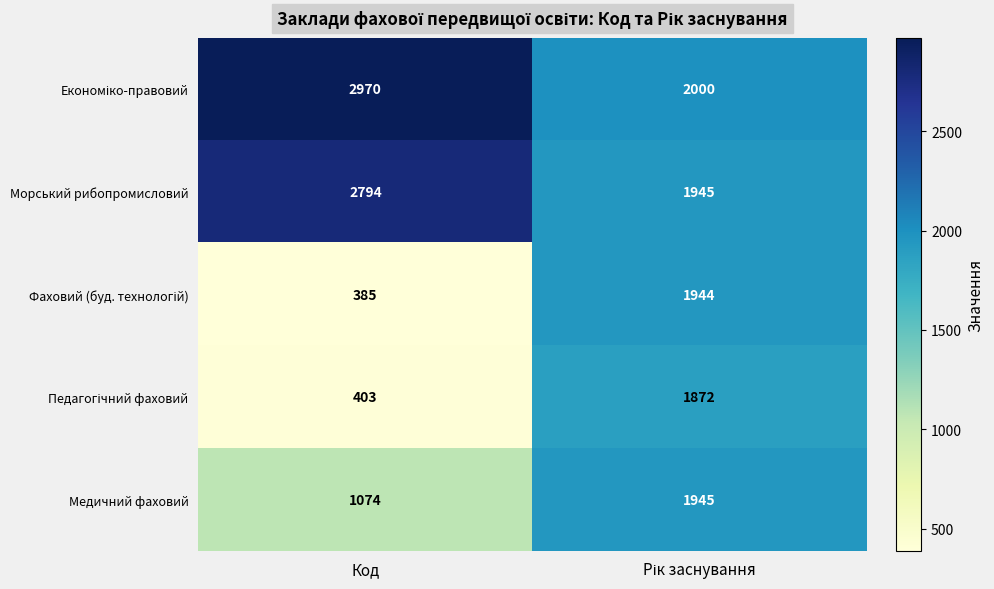

What is the highest value of the Медичний фаховий series?

1945